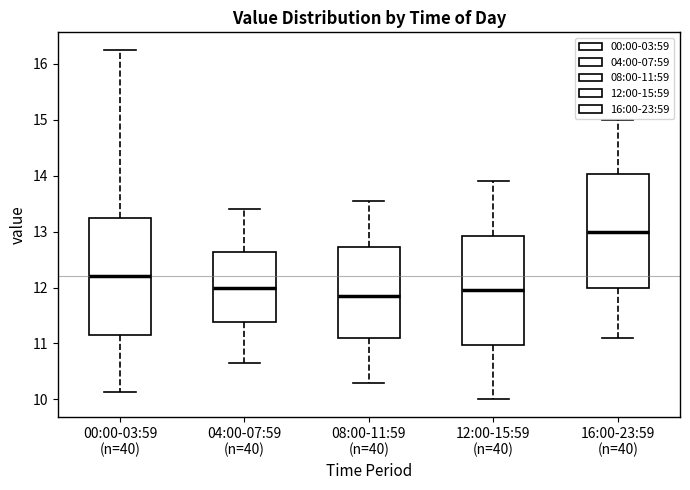

Where does the median line of the box for 08:00-11:59 (n=40) sit on the y-axis? The values are not printed on the chart, so give them approximately, as read against the axis.

11.9